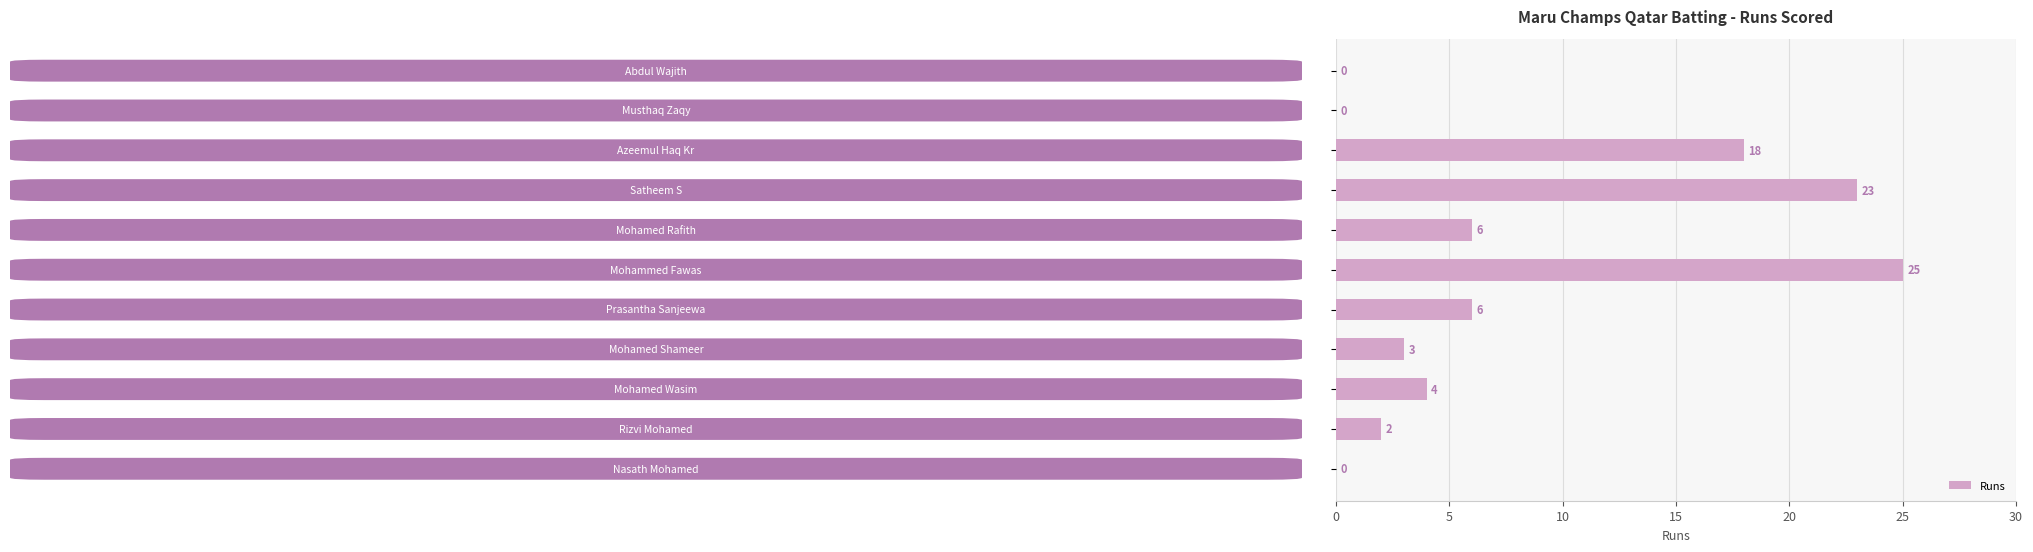

What is the sum of all values?

87